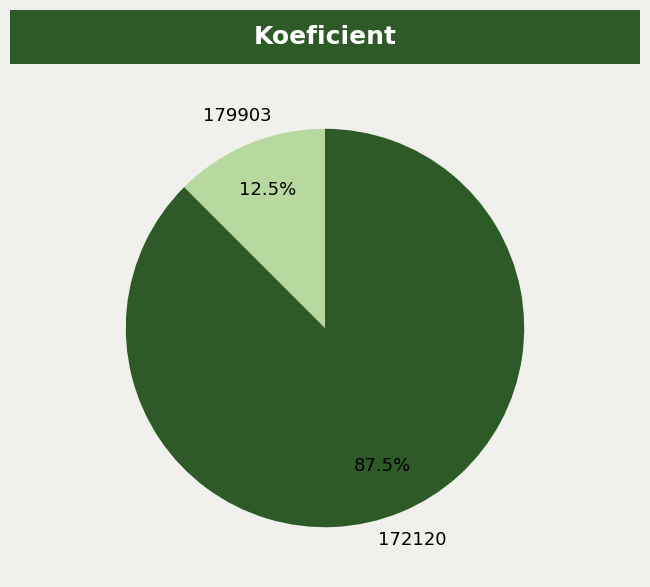

Rank the categories by value from lowest to highest.

179903, 172120